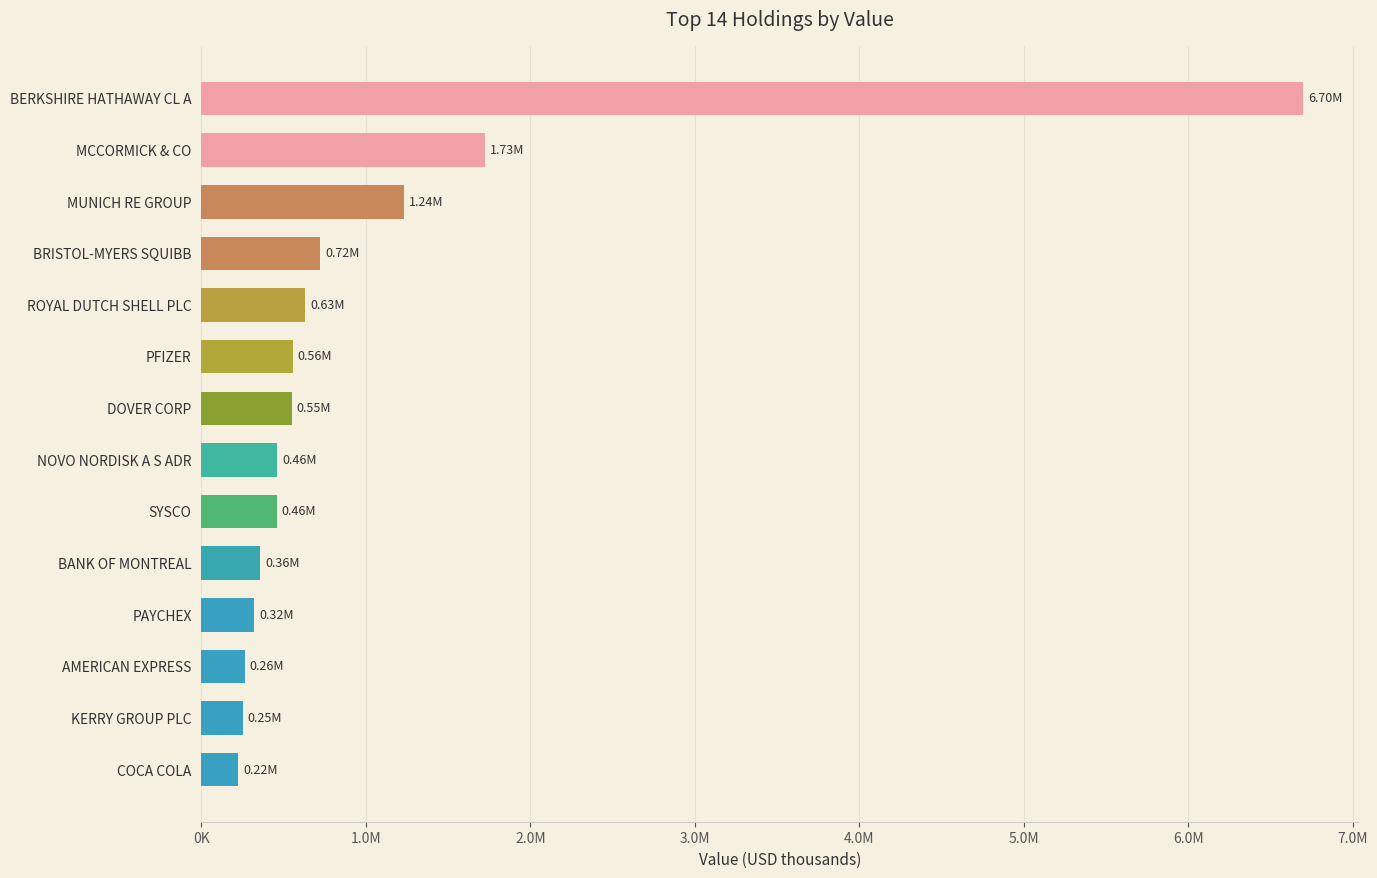

Are the bars grouped side by side (vs. stacked)?

No